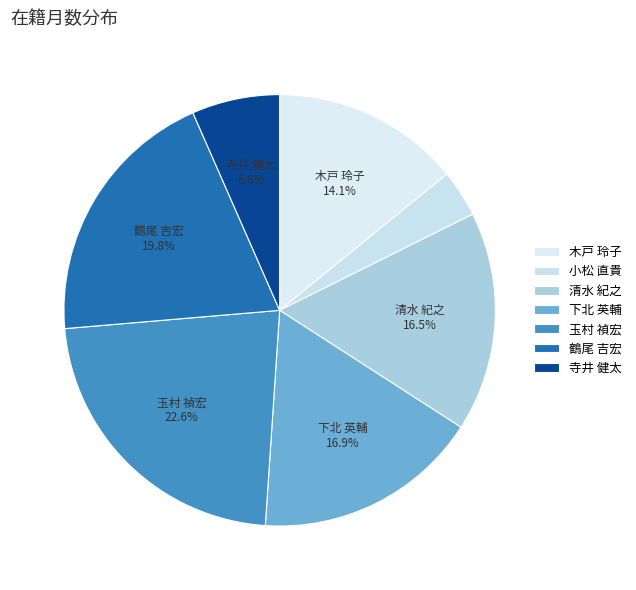

Count the number of slices in the pie.

7